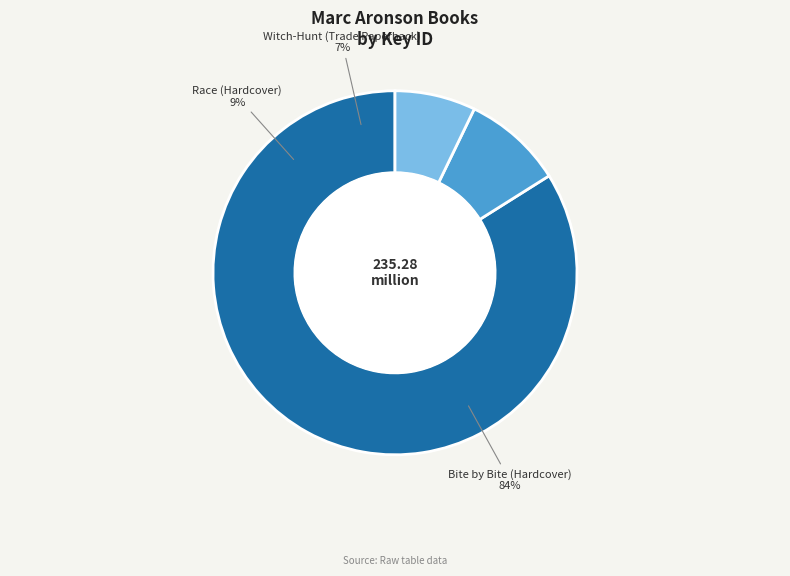

Which category accounts for the majority?

Bite by Bite (Hardcover)